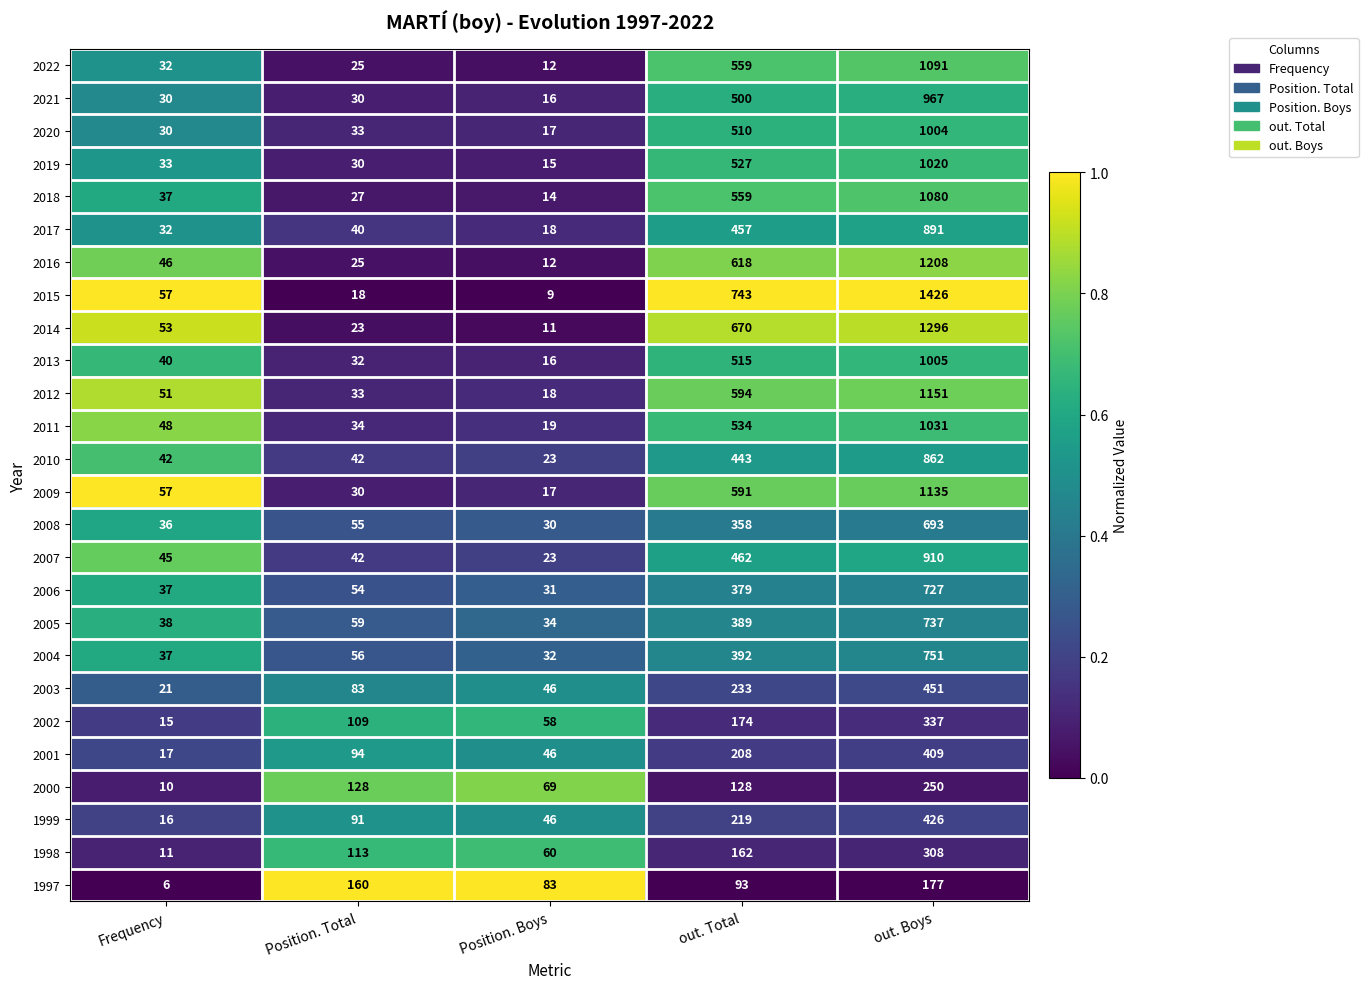

Rank the series by their maximum value, from highest to lowest.

2015, 2014, 2016, 2012, 2009, 2022, 2018, 2011, 2019, 2013, 2020, 2021, 2007, 2017, 2010, 2004, 2005, 2006, 2008, 2003, 1999, 2001, 2002, 1998, 2000, 1997